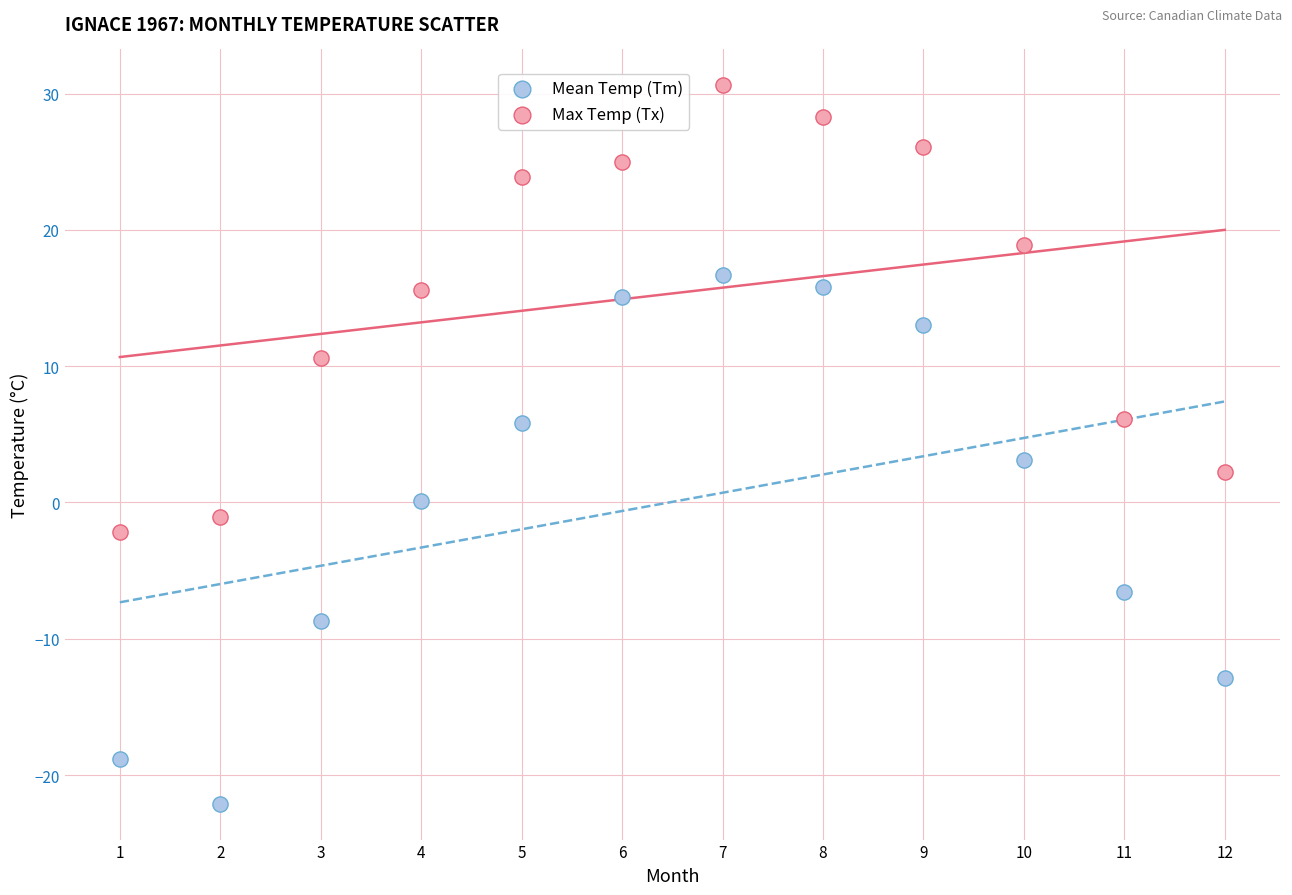

Which series contains the highest Y value?

Max Temp (Tx)